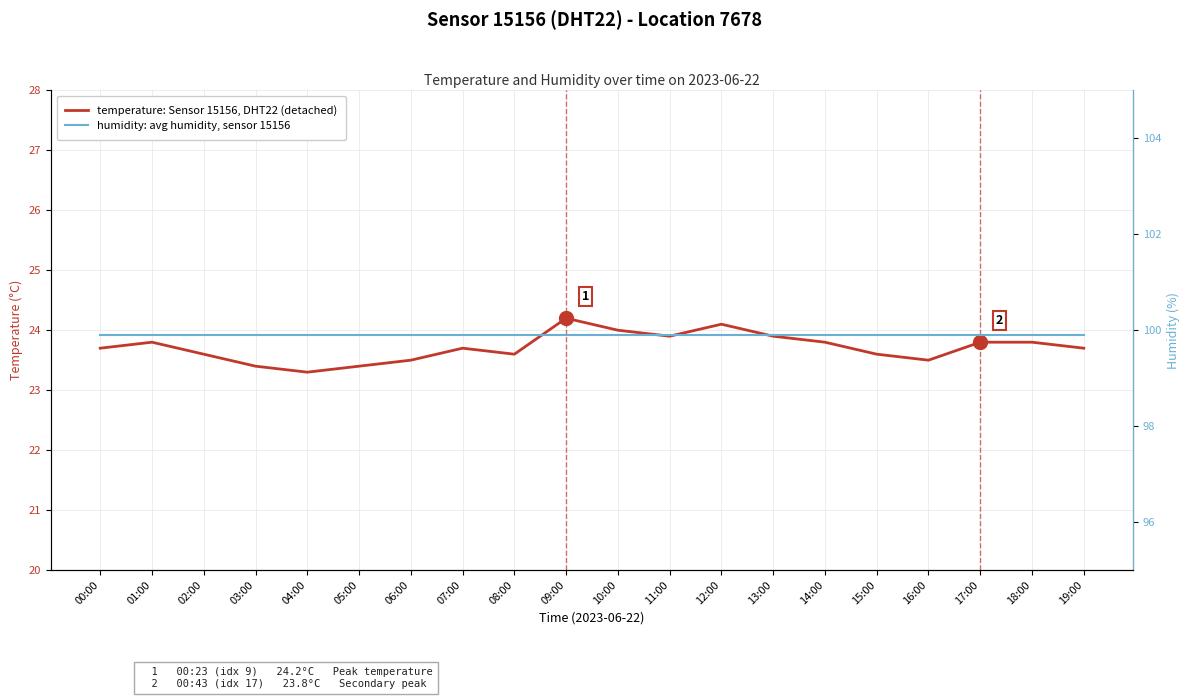

Count the number of data series in this chart.

2